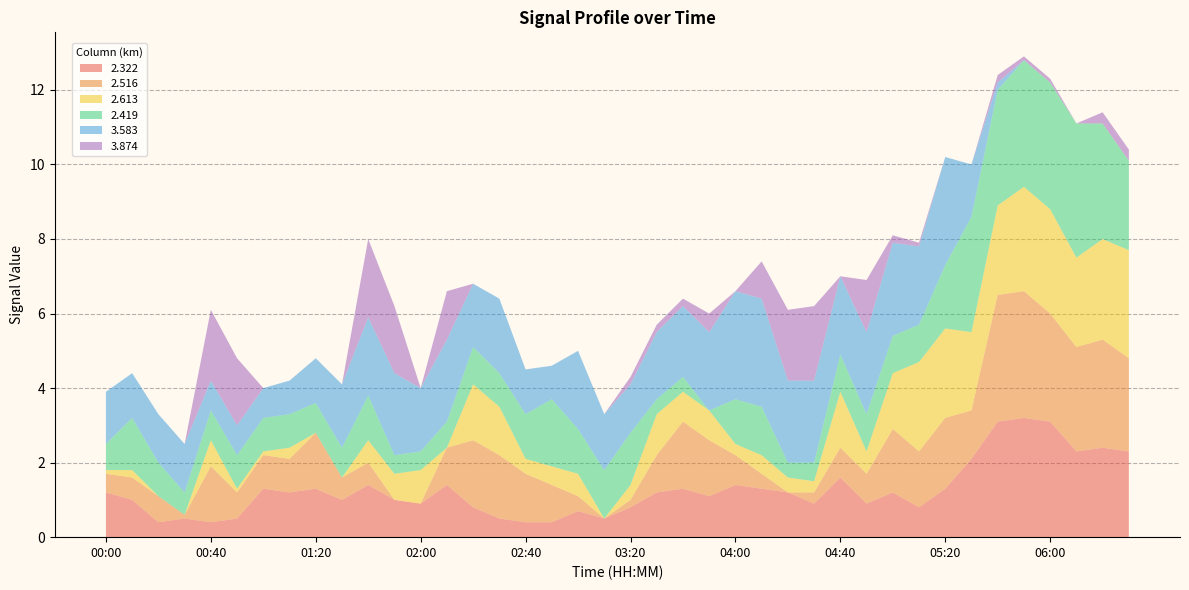

What is the highest value of the 2.322 series?

3.2